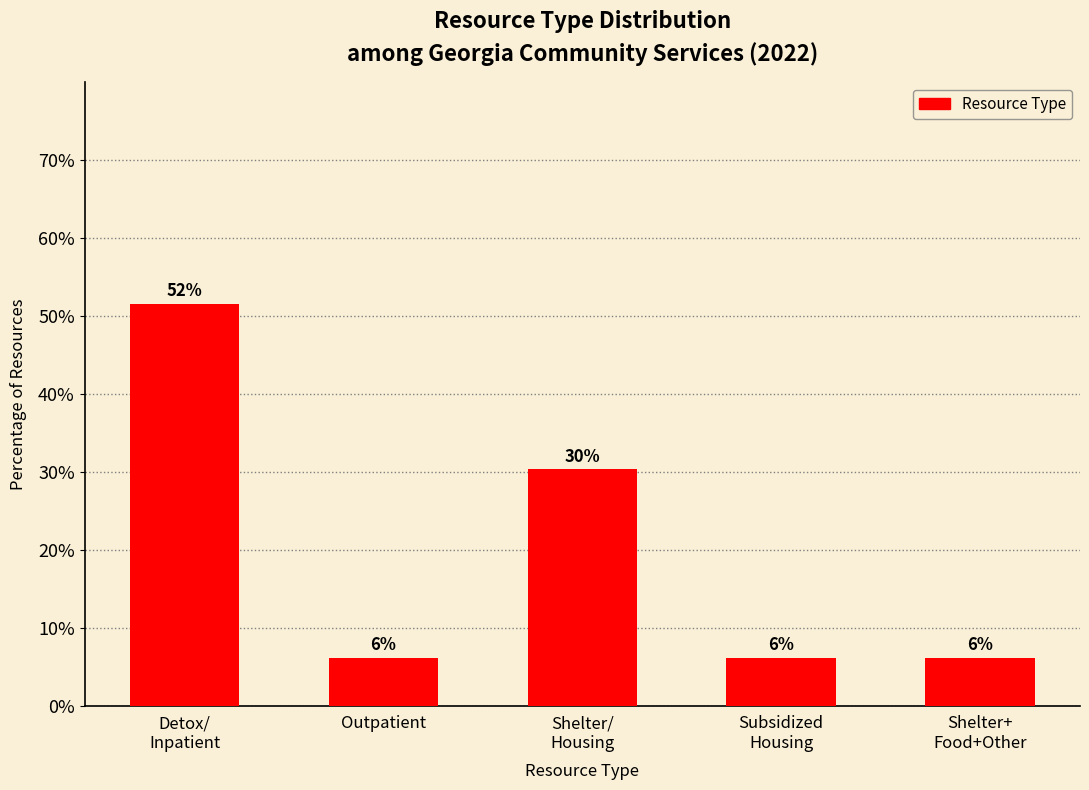

Rank the categories by value from lowest to highest.

Outpatient, Subsidized
Housing, Shelter+
Food+Other, Shelter/
Housing, Detox/
Inpatient